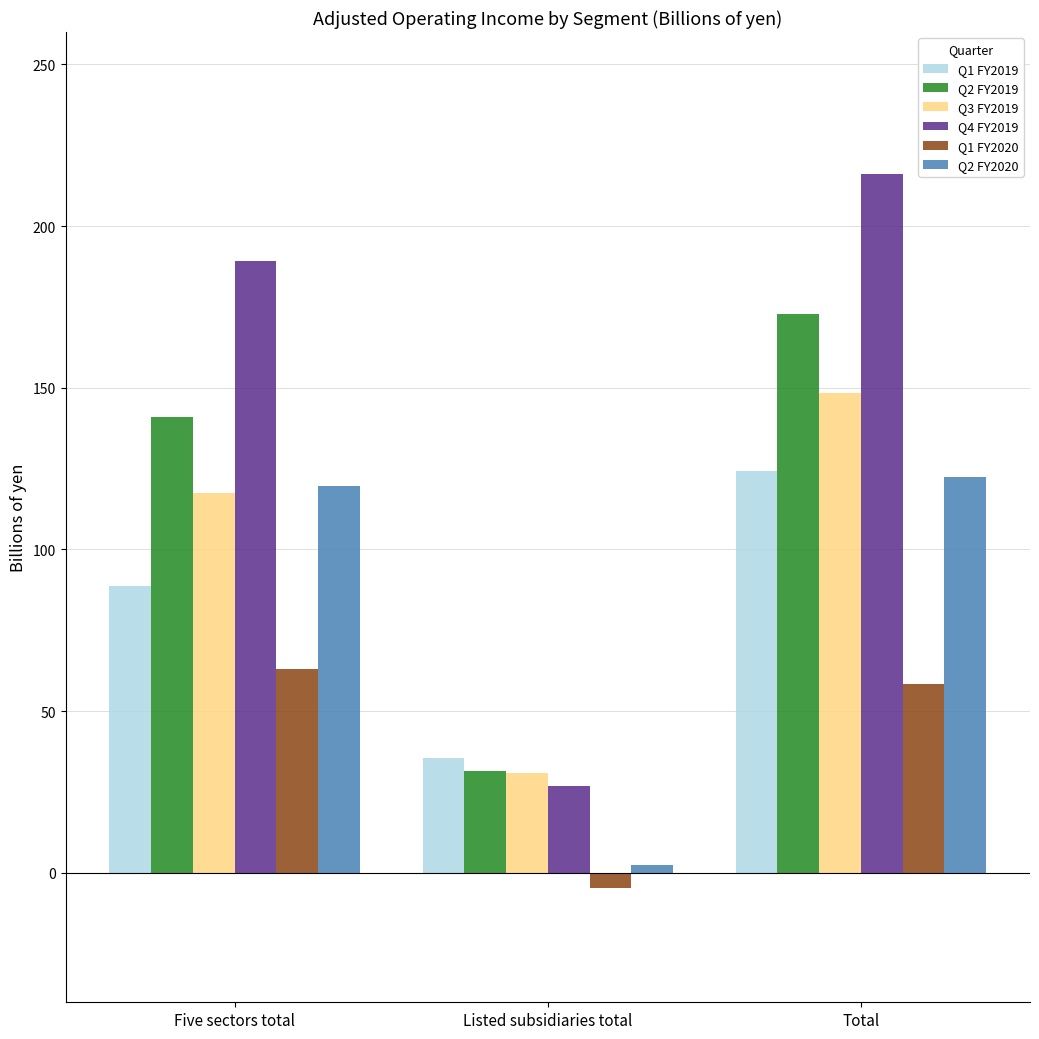

What is the value of the Q2 FY2019 bar at the 1st from the left?

141.1